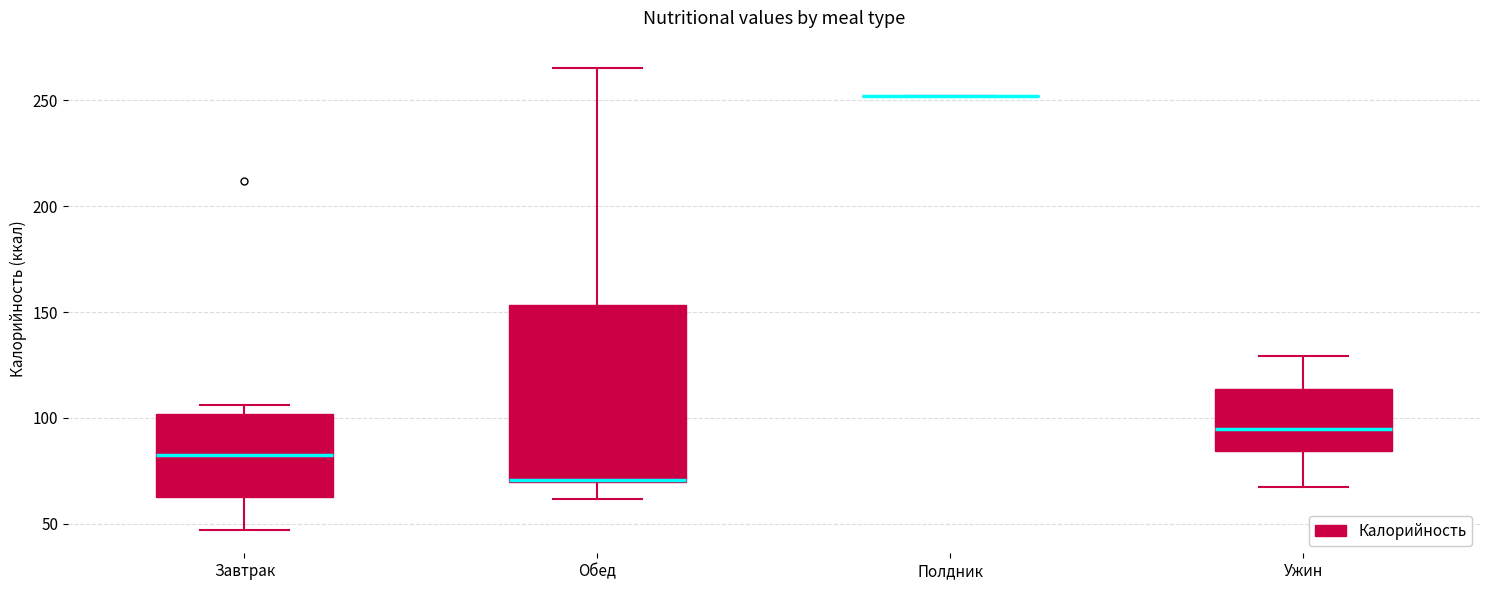

Comparing the boxes themselves (not the whiskers), which one is the tallest?

Обед